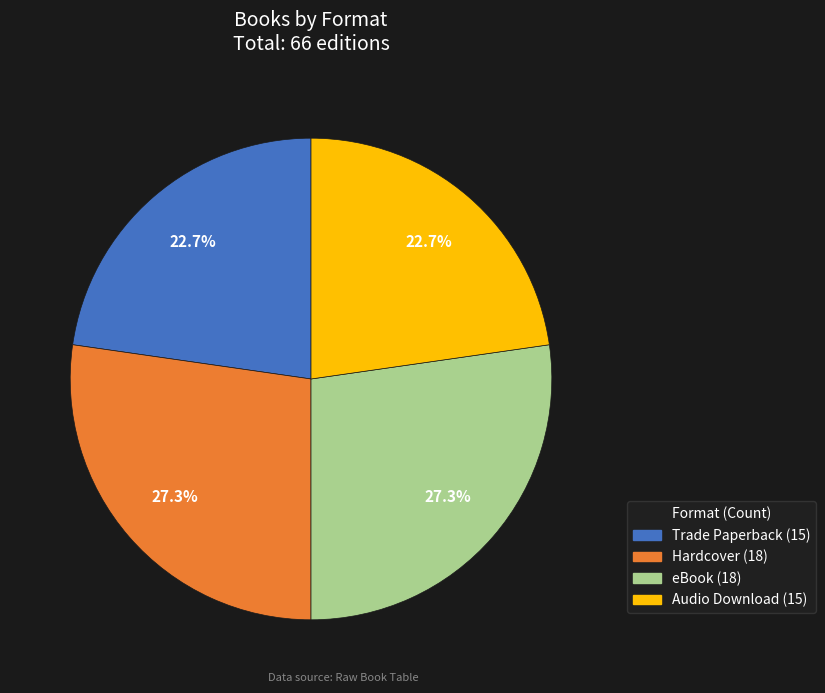

Does Audio Download represent more than half of the total?

No